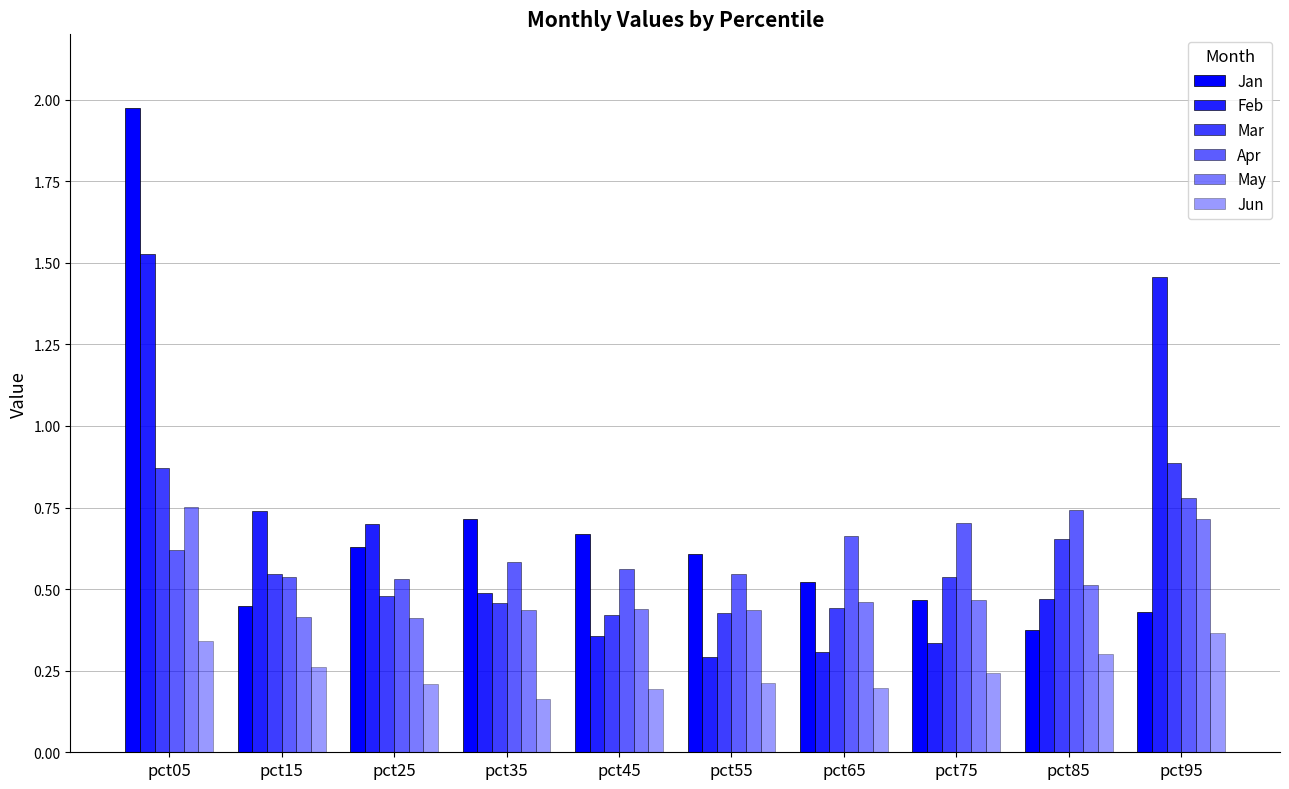

Count the number of categories in the chart.

10